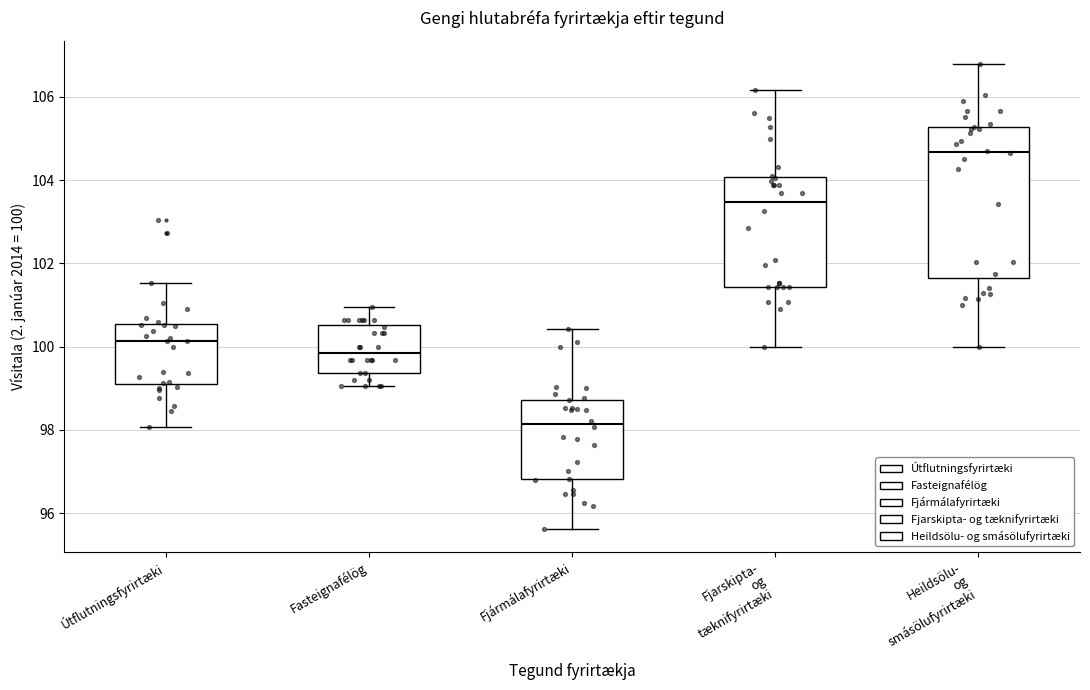

Which box's median line is the highest?

Heildsölu- og smásölufyrirtæki